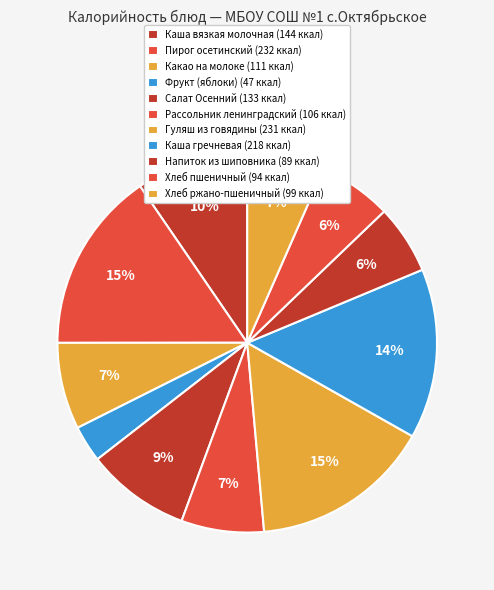

Which category has the smallest portion of the pie?

Фрукт (яблоки)